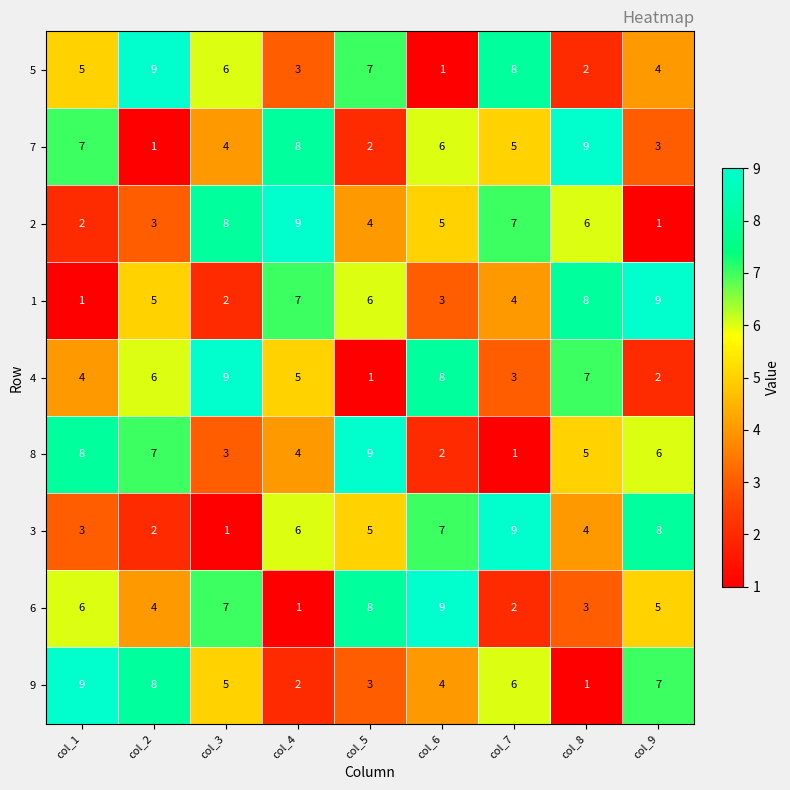

At which label does 3 first exceed 5?

col_4